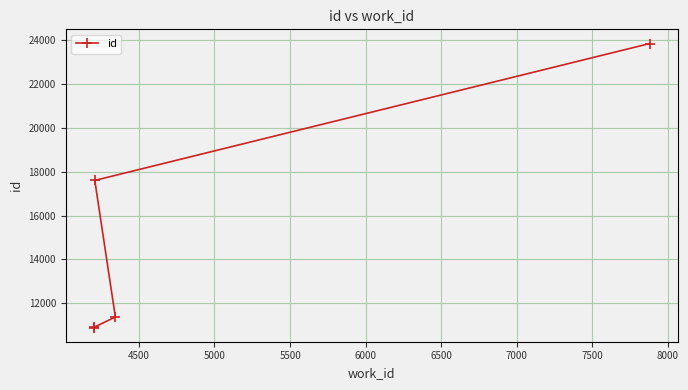

How many data points are less than 11379?

2